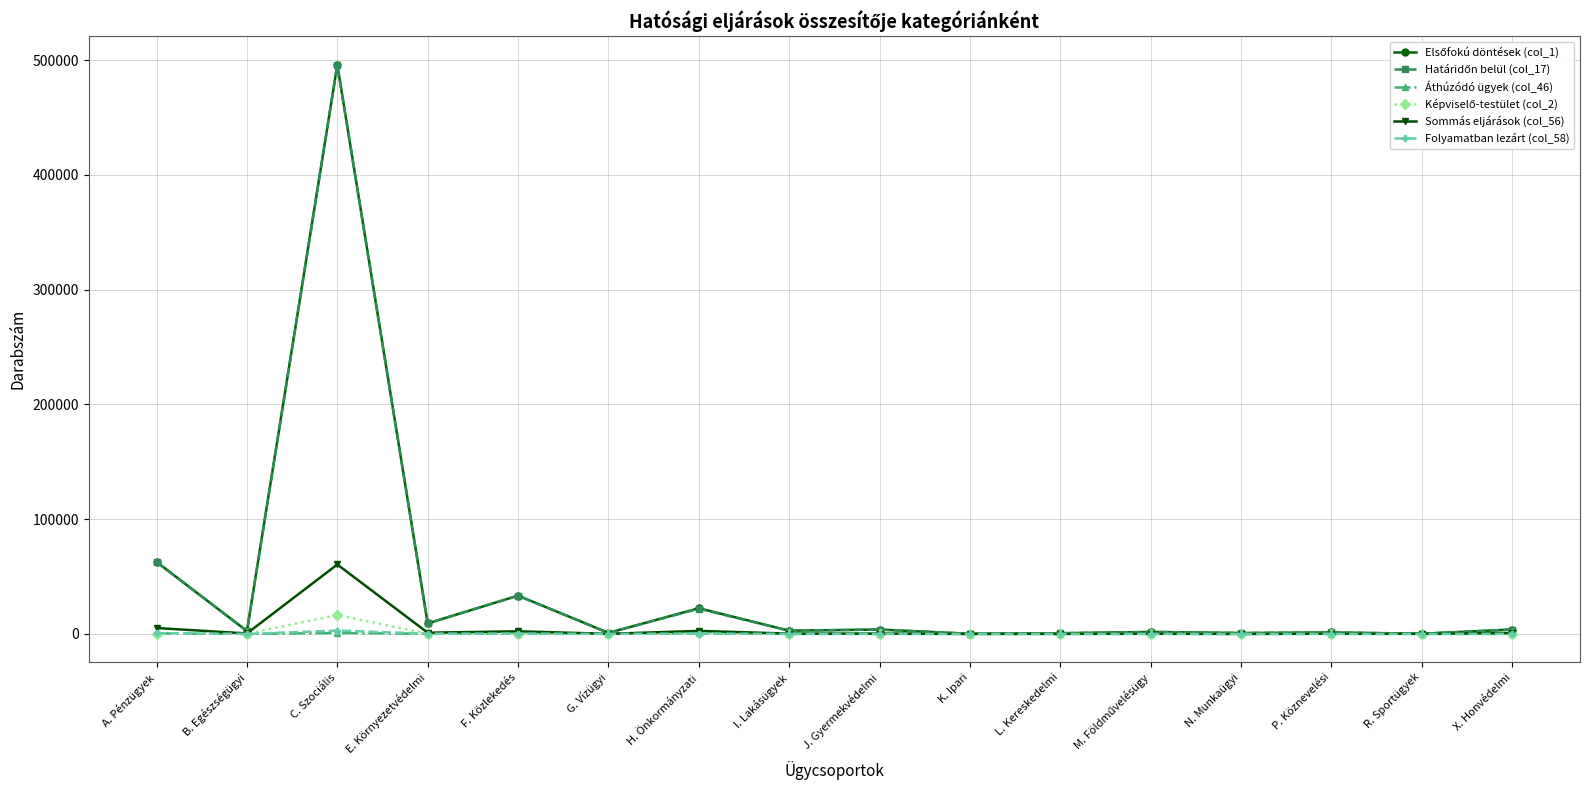

What is the highest value of the Folyamatban lezárt (col_58) series?

2865